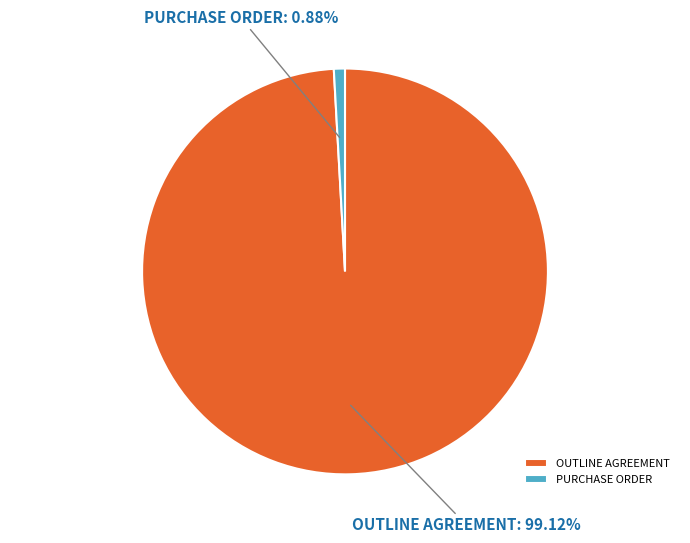

The PURCHASE ORDER slice represents 1% of the pie. True or false?

True